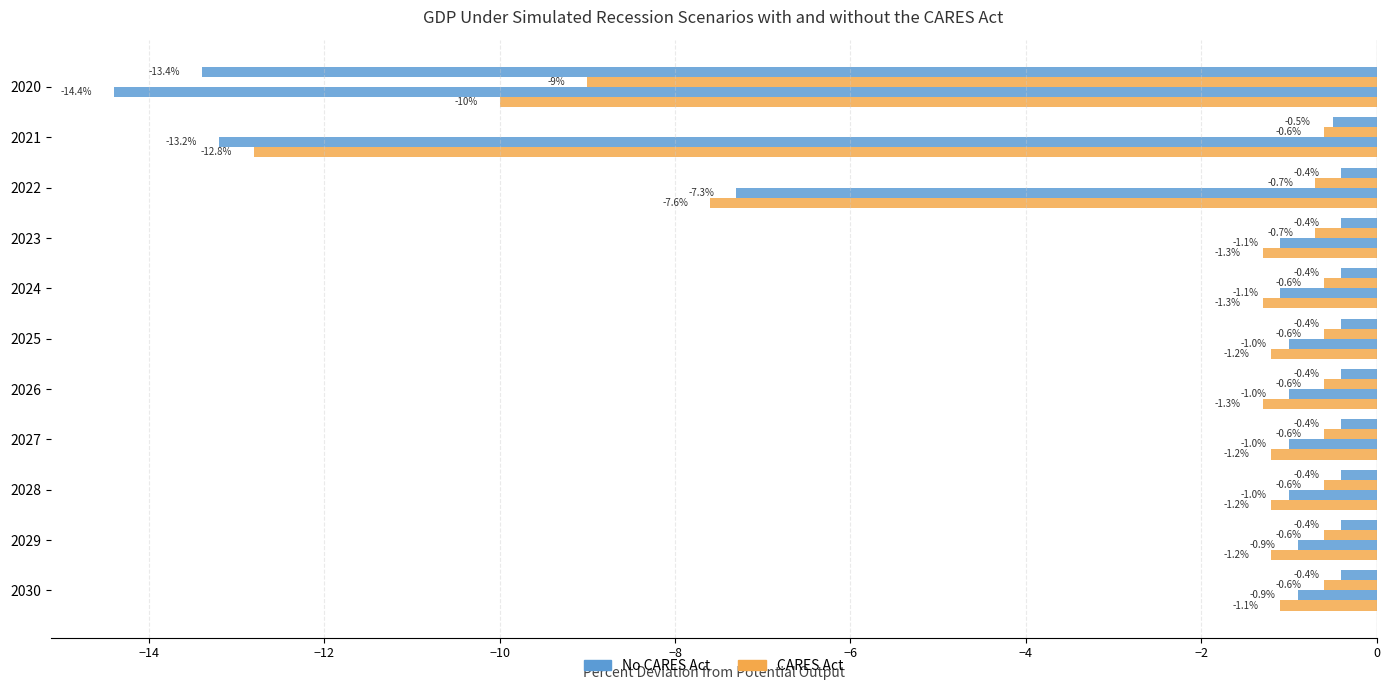

How many distinct data groups are displayed?

4